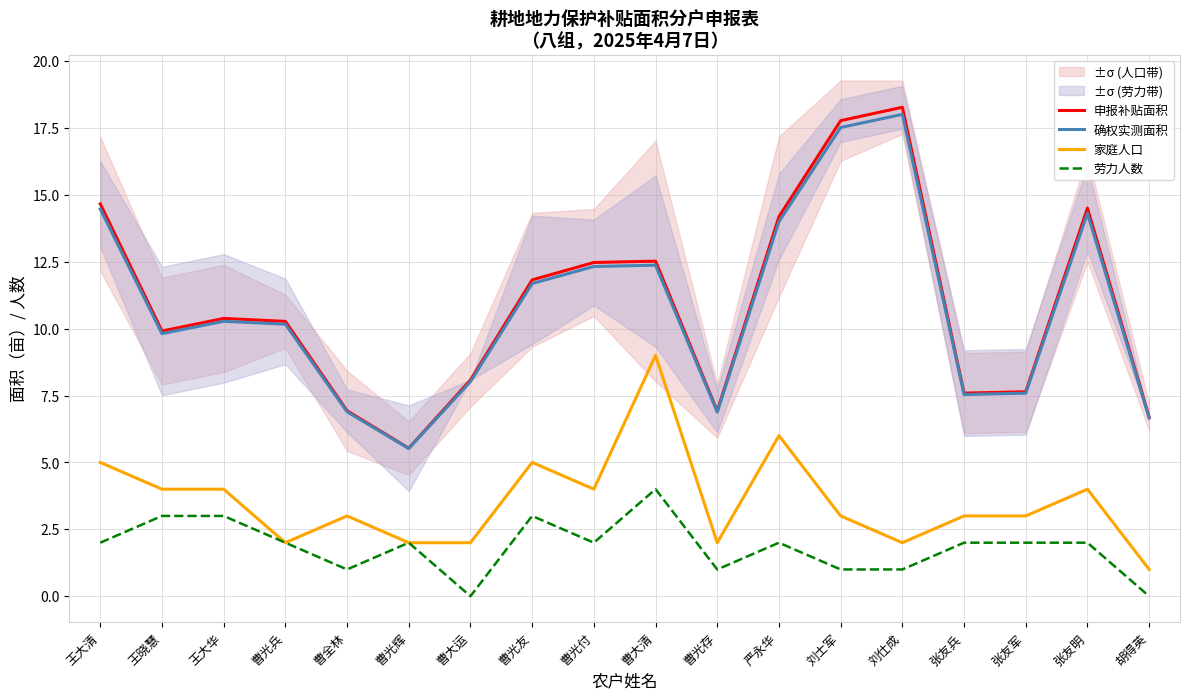

In 家庭人口, how many points are higher than both neighbors (excluding endpoints)?

5